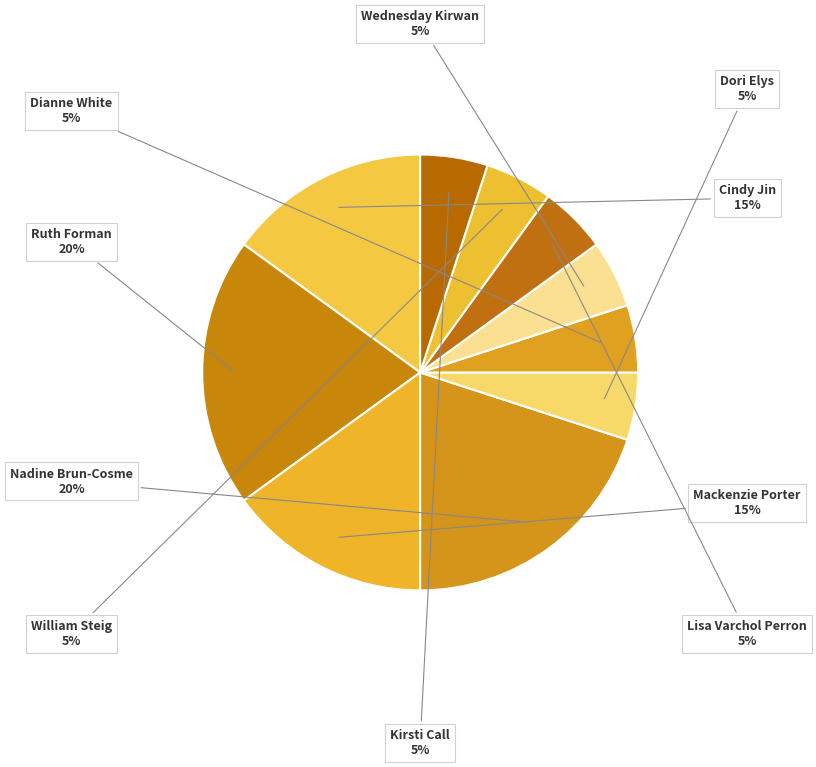

What is the smallest slice in the pie chart?

Dori Elys